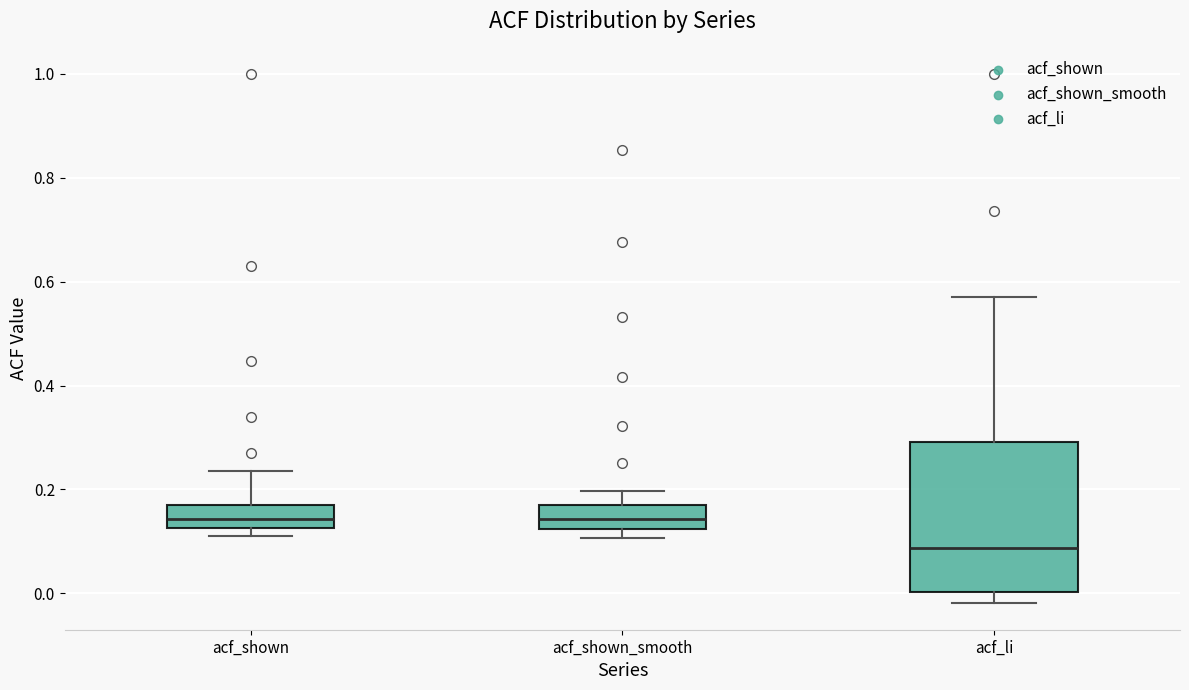

Reading left to right, transcribe this box plot: for each box, give where its median line is, the range the box spans, and where its two whiskers end, as read against the y-axis. The values are not printed on the chart, so give them approximately, as read against the axis.

acf_shown: median 0.14, box 0.12 to 0.18, whiskers 0.12 (just below the box's lower edge) to 0.24
acf_shown_smooth: median 0.14, box 0.12 to 0.18, whiskers 0.10 to 0.20
acf_li: median 0.08, box 0.00 to 0.30, whiskers -0.02 to 0.58